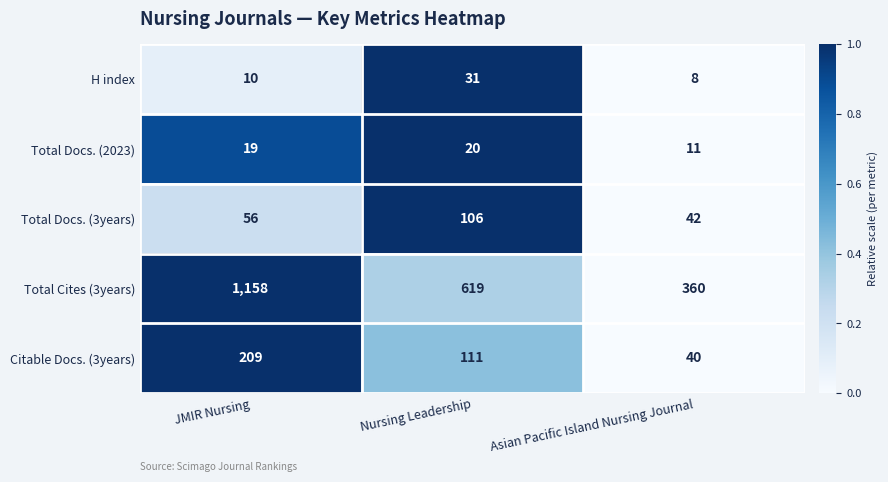

List the series in order of their peak value, lowest first.

Total Docs. (2023), H index, Total Docs. (3years), Citable Docs. (3years), Total Cites (3years)